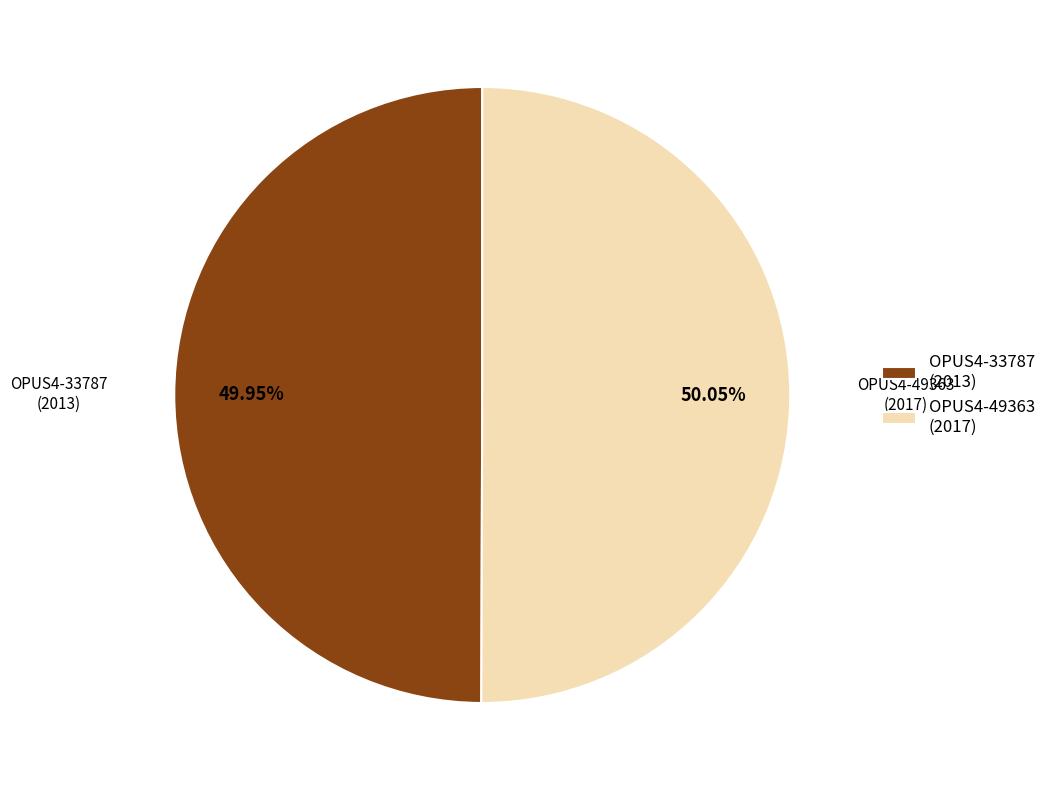

To the nearest percent, what percentage of the pie is OPUS4-33787?

50%